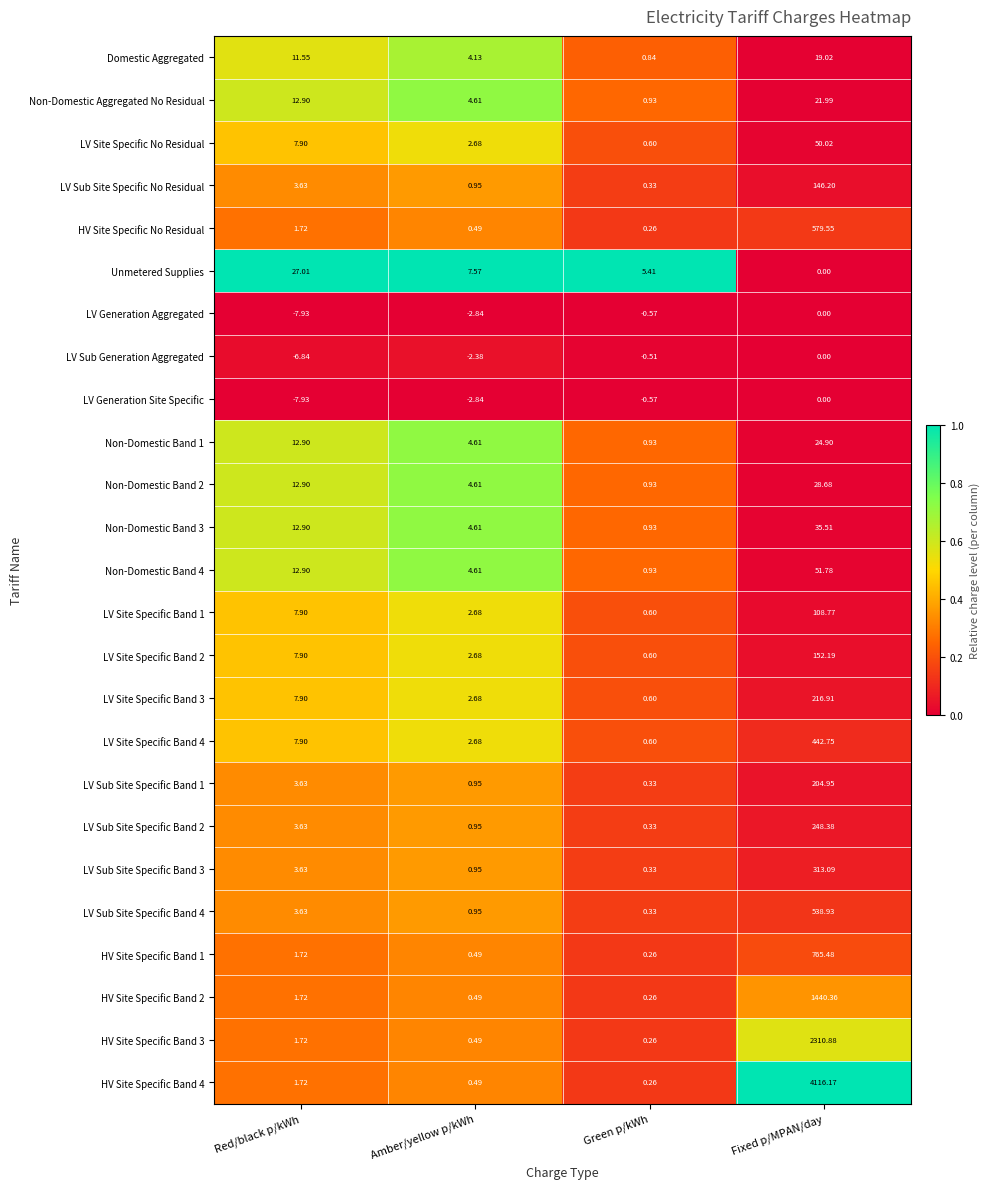

At which category does the chart reach its minimum across all series?

Red/black p/kWh